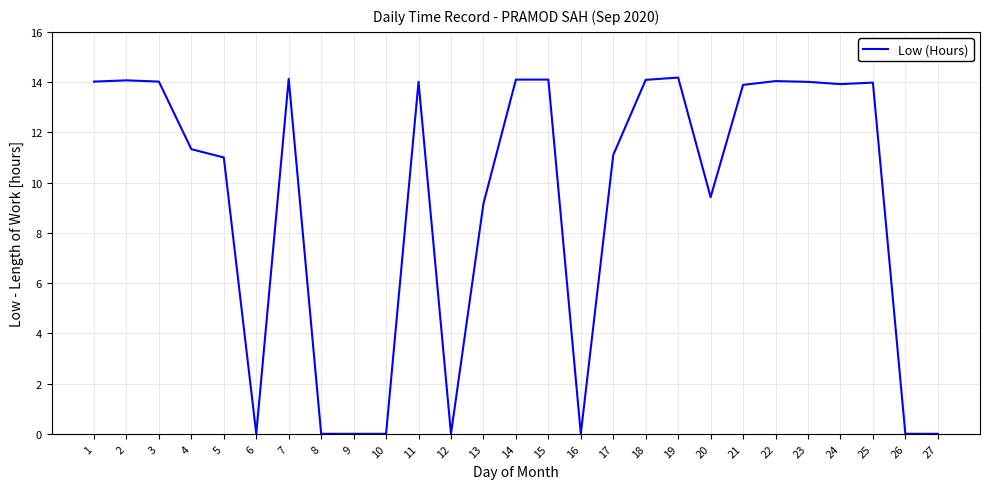

Between 13 and 21, which is larger?

21